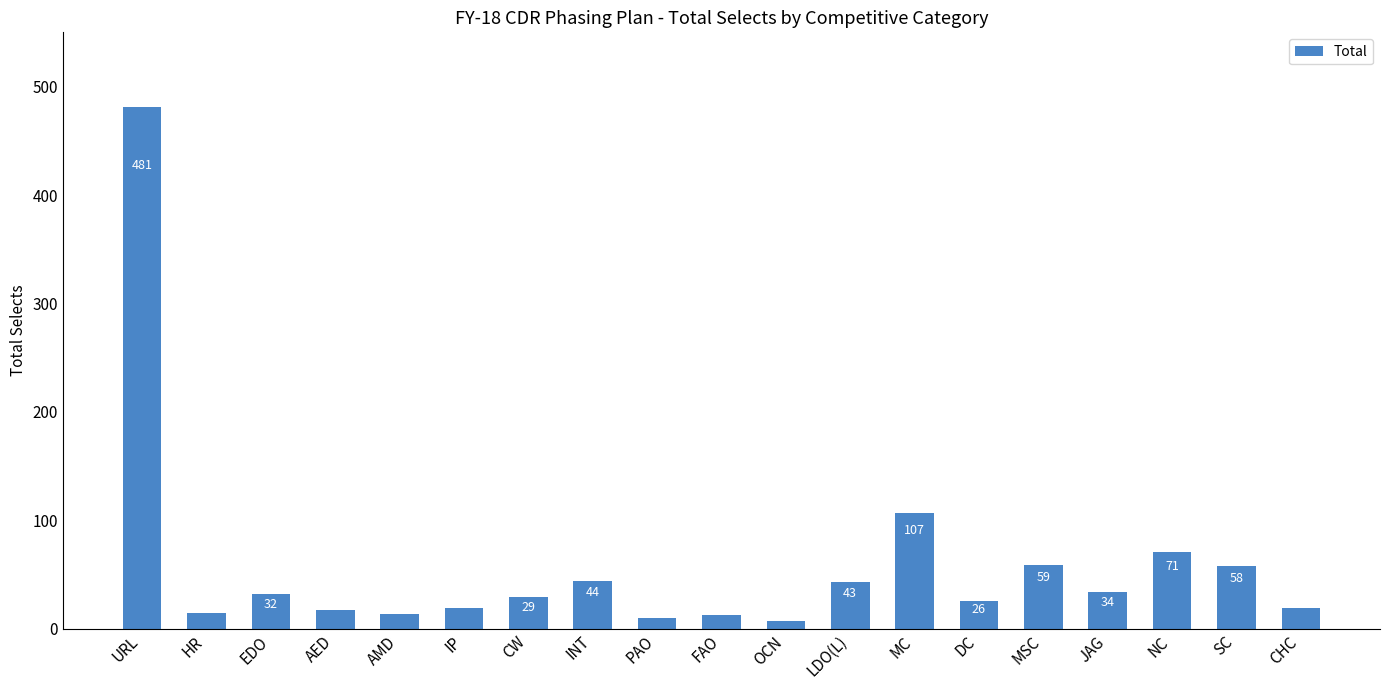

What is the change in value from PAO to OCN?

-3